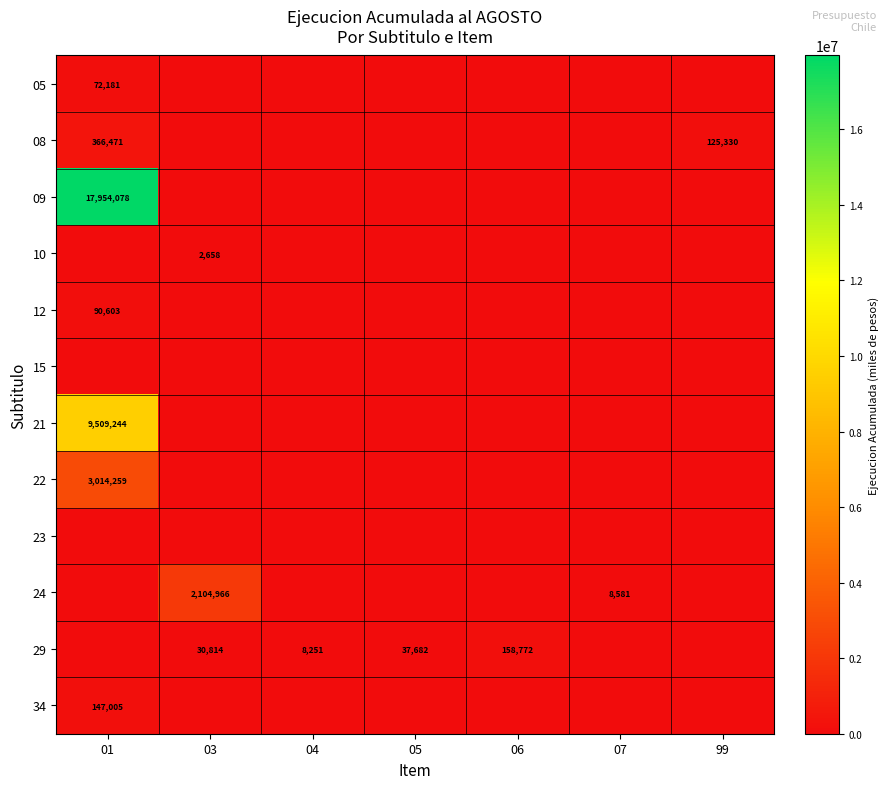

How many data points does each series have?

7